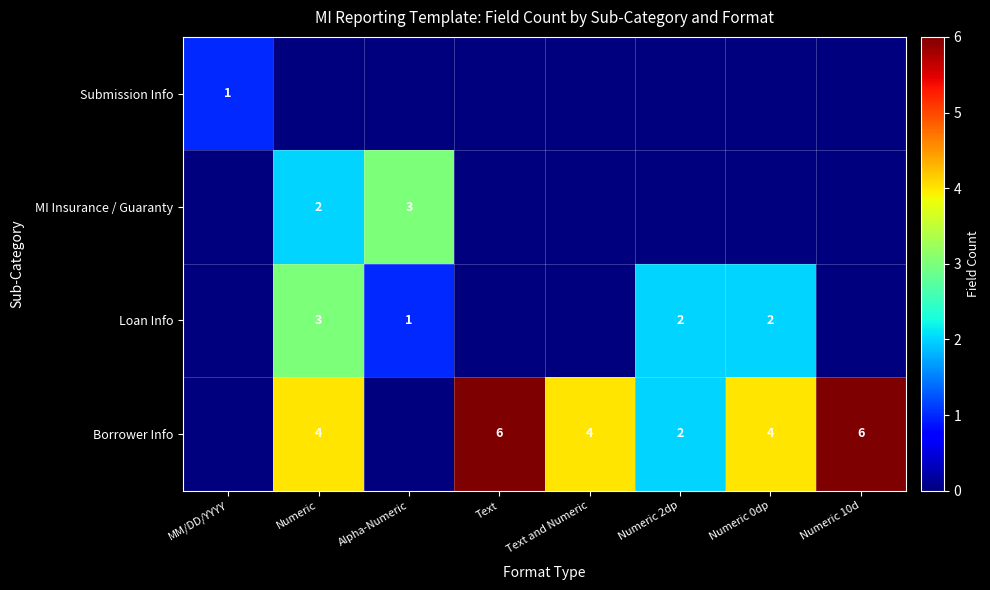

The Submission Info series shows 1 at MM/DD/YYYY. True or false?

True